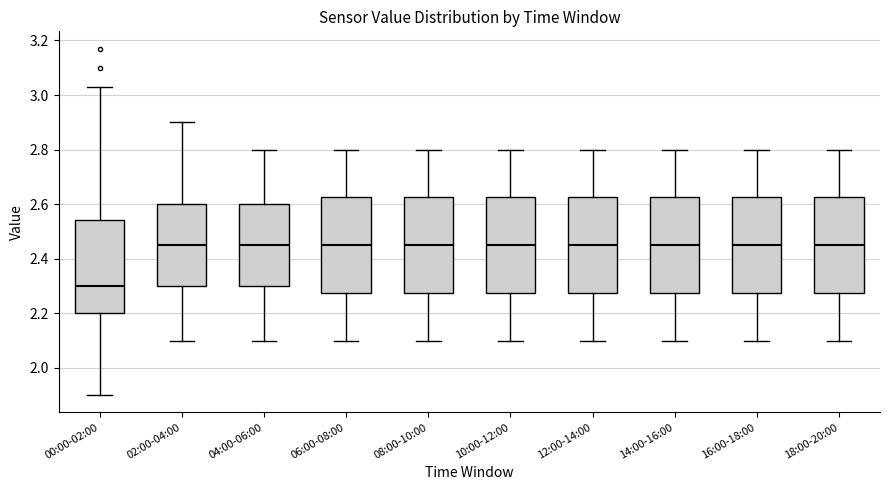

Which box's median line is the lowest?

00:00-02:00